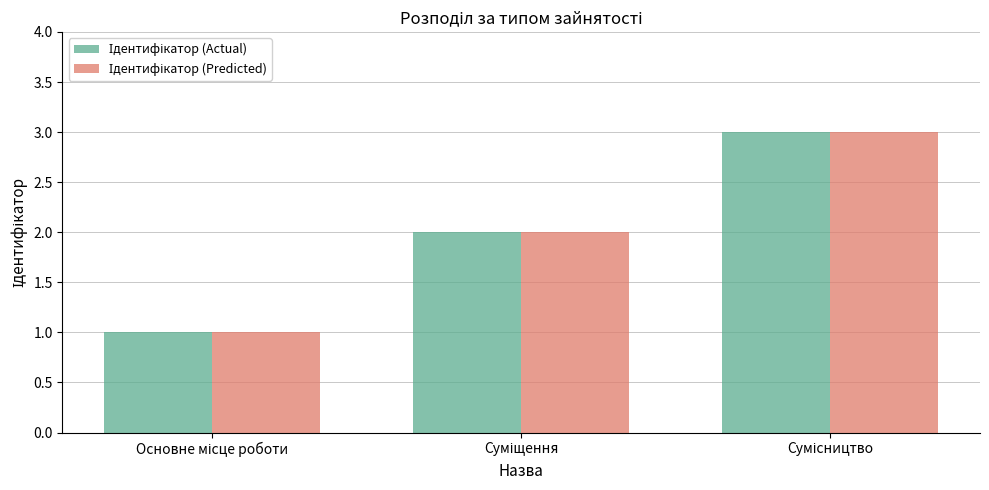

Which category has the lowest value across all series?

Основне місце роботи